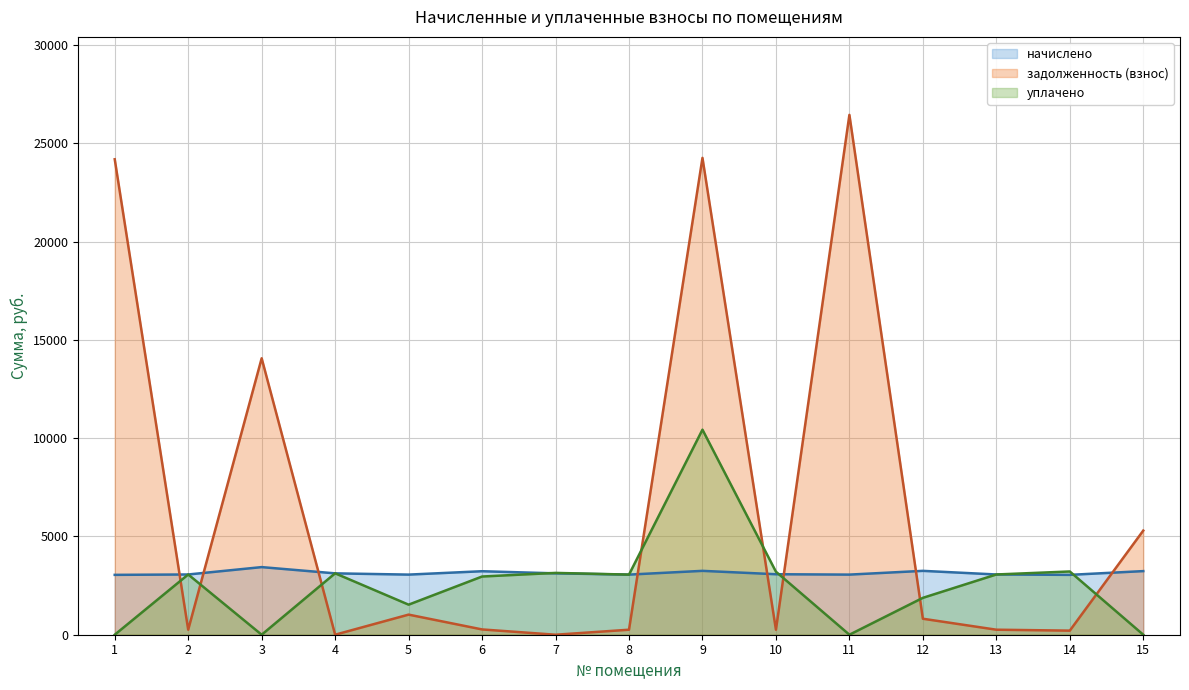

What is the difference between the maximum and minimum values in the начислено (линия) series?

394.3